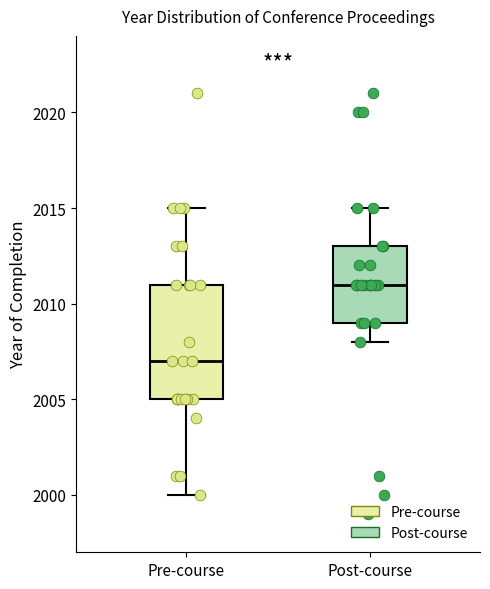

Which box's median line is the highest?

Post-course